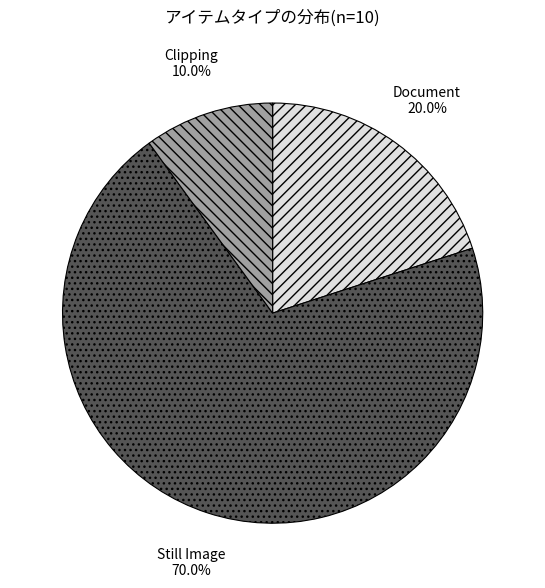

To the nearest percent, what is the difference between the Clipping and Still Image slice percentages?

60%